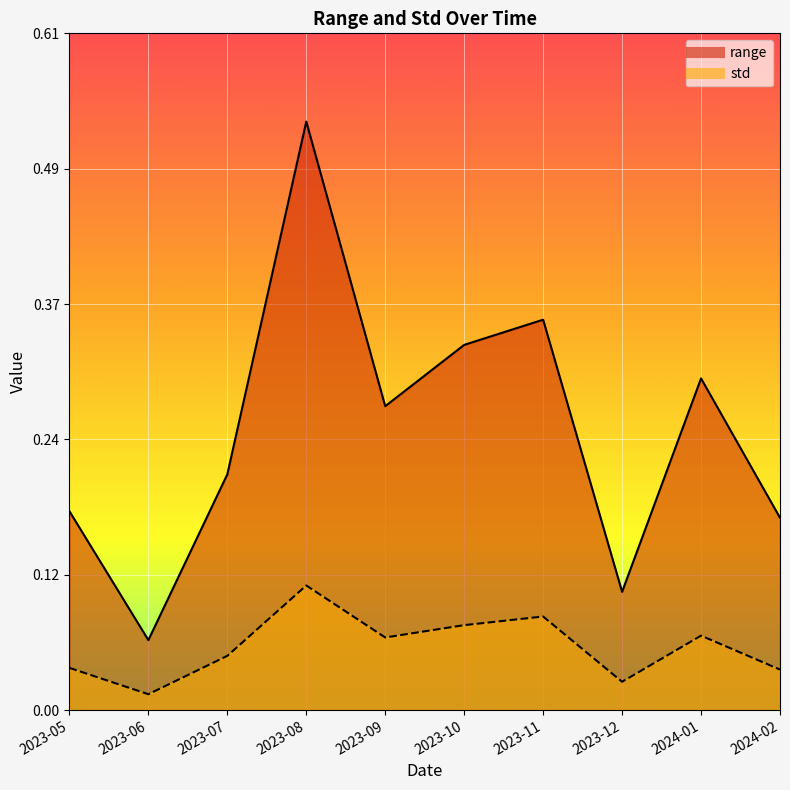

What is the spread (max minus min) of values at 2023-05?

0.1